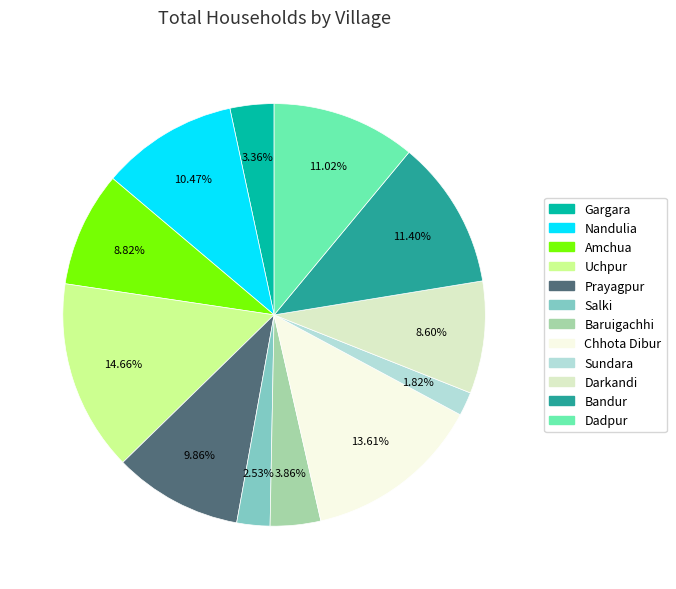

To the nearest percent, what is the difference between the Amchua and Gargara slice percentages?

5%